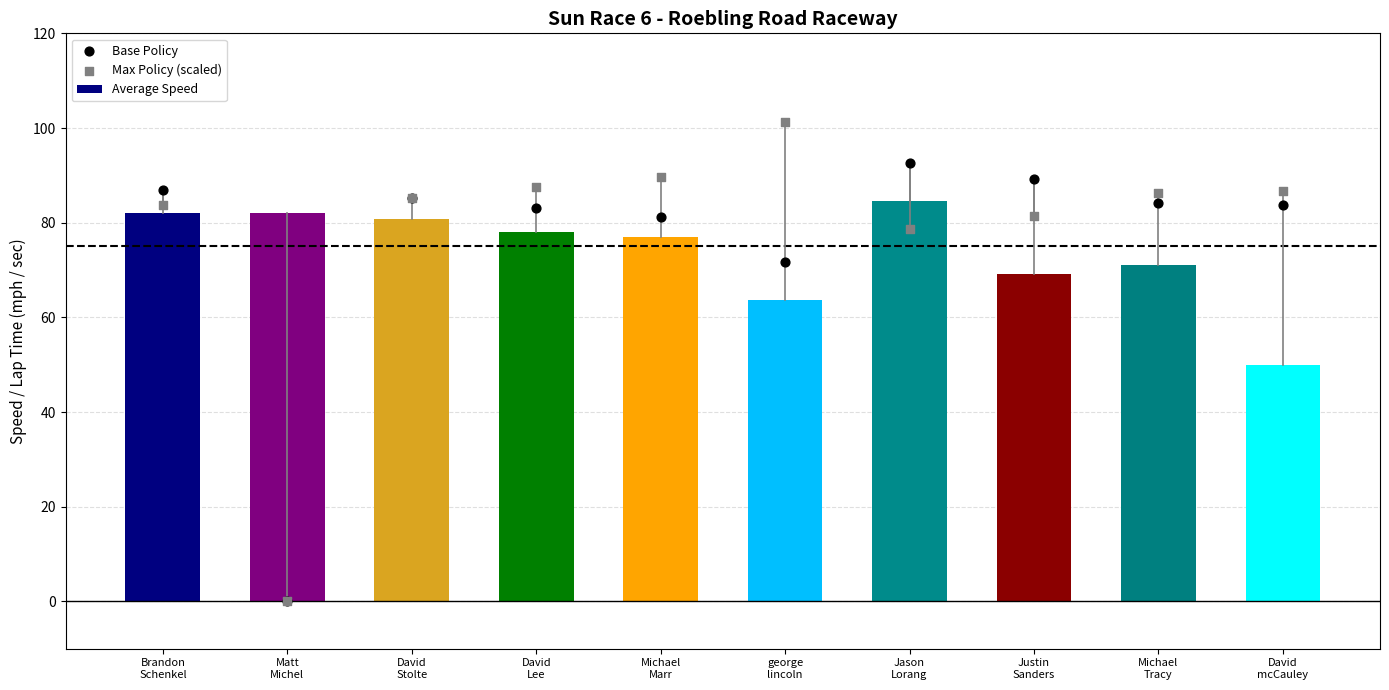

What is the total value across all series at Brandon
Schenkel?

252.6